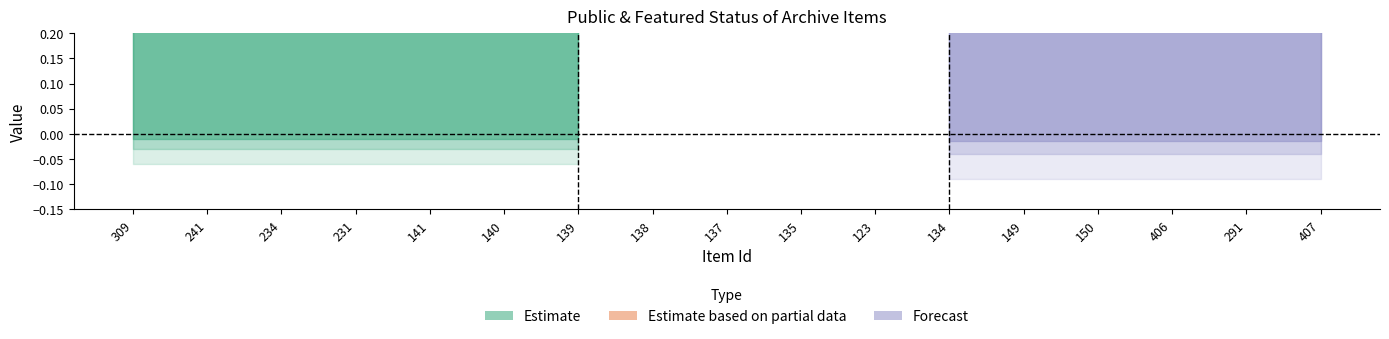

True or false: public and featured intersect in this chart.

False